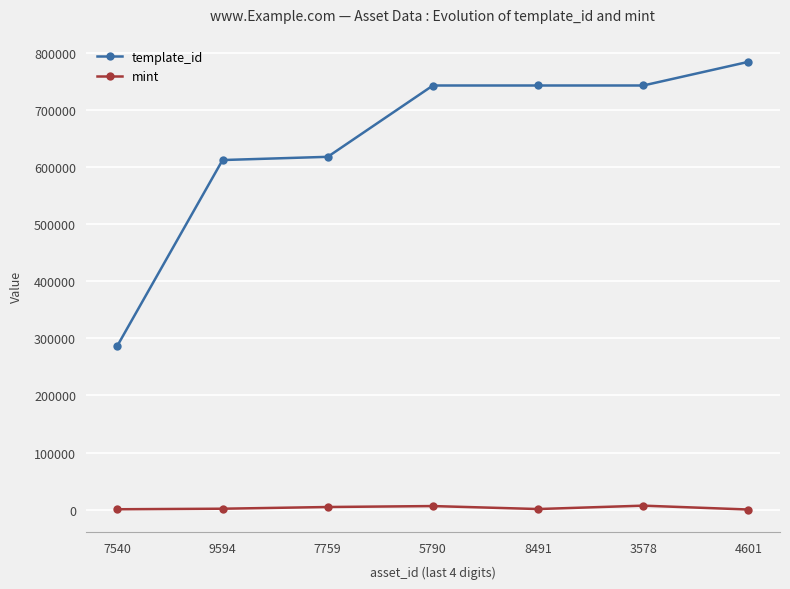

What is the average value of the mint series?

3129